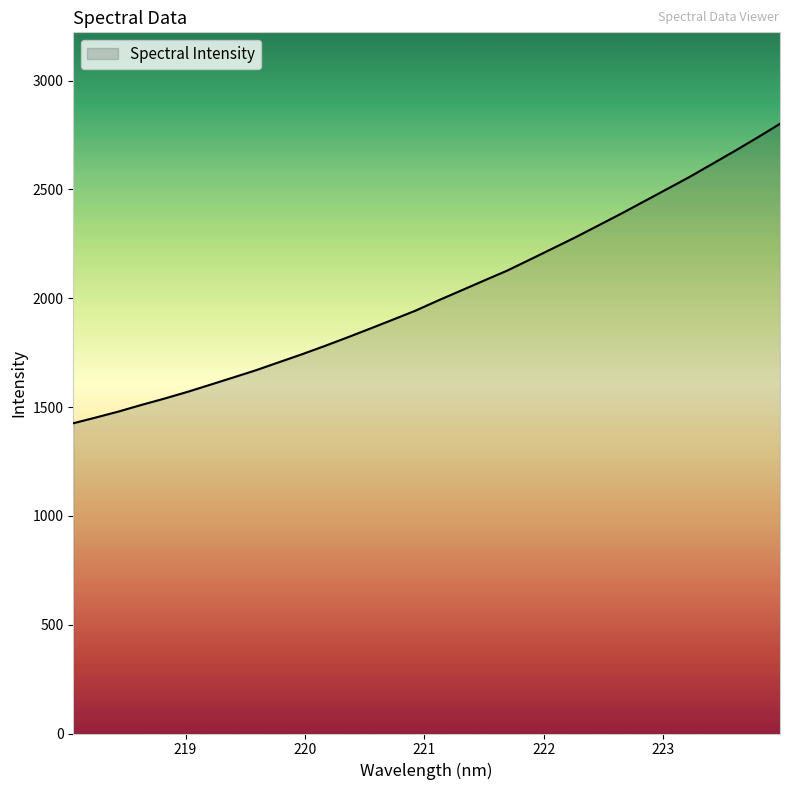

What is the greatest value displayed?

2801.2